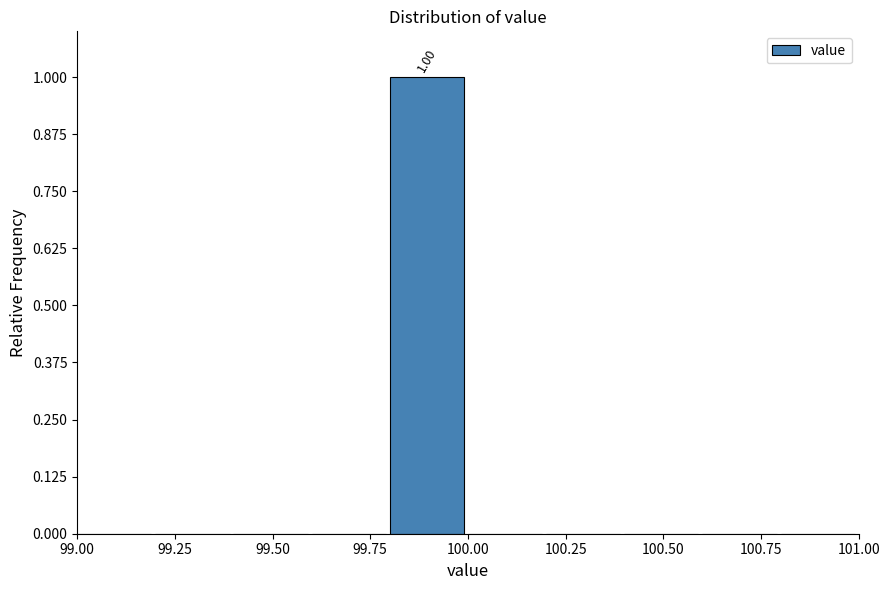

Which range on the x-axis has the tallest bar?

99.8 to 100.0